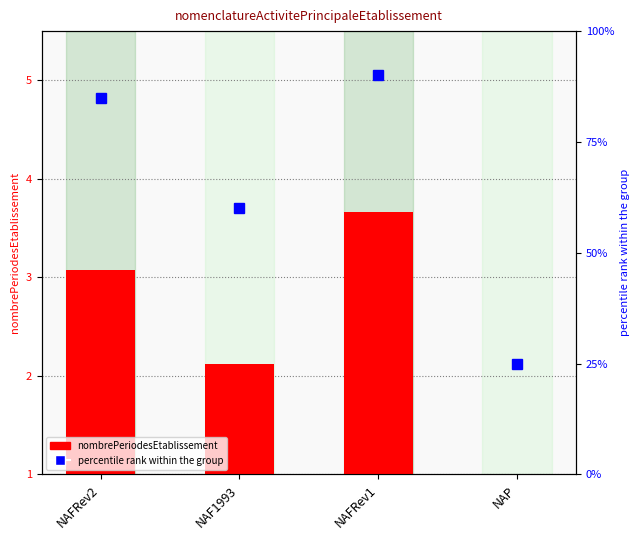

The chart shows a value of 0.7 at NAF1993. True or false?

False